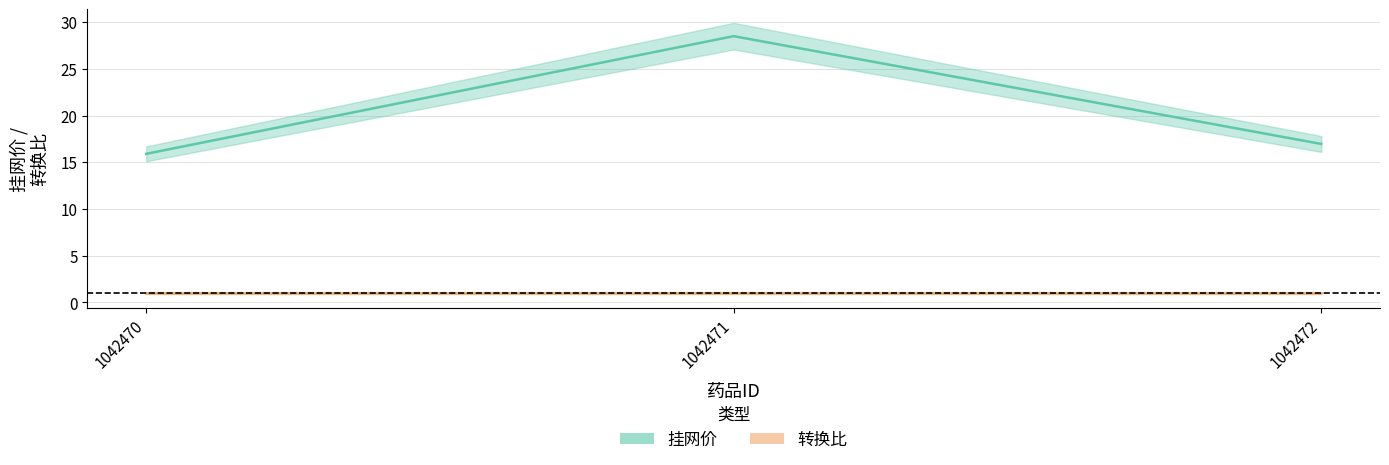

The chart shows a value of 28.5 at 1042471. True or false?

True